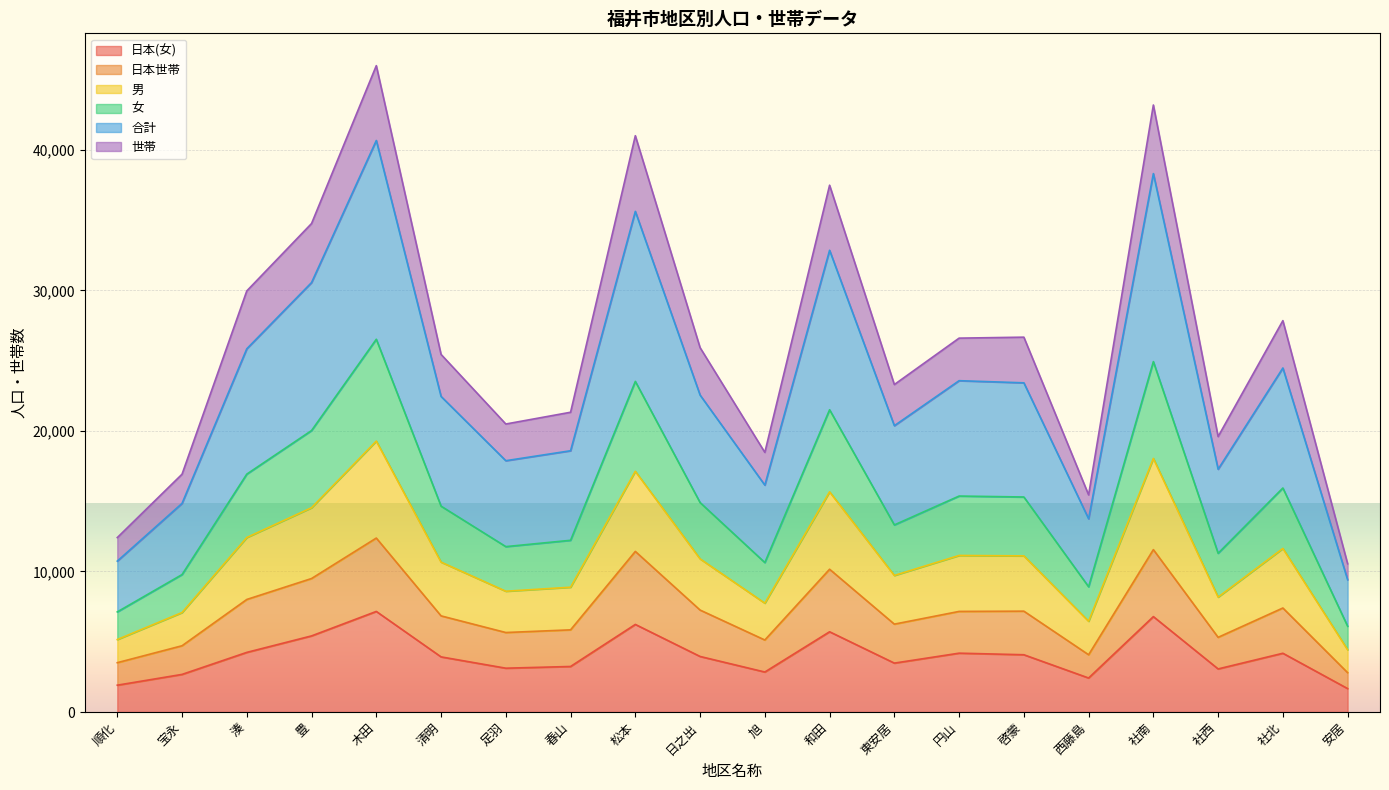

What is the total value across all series at 啓蒙?

26673